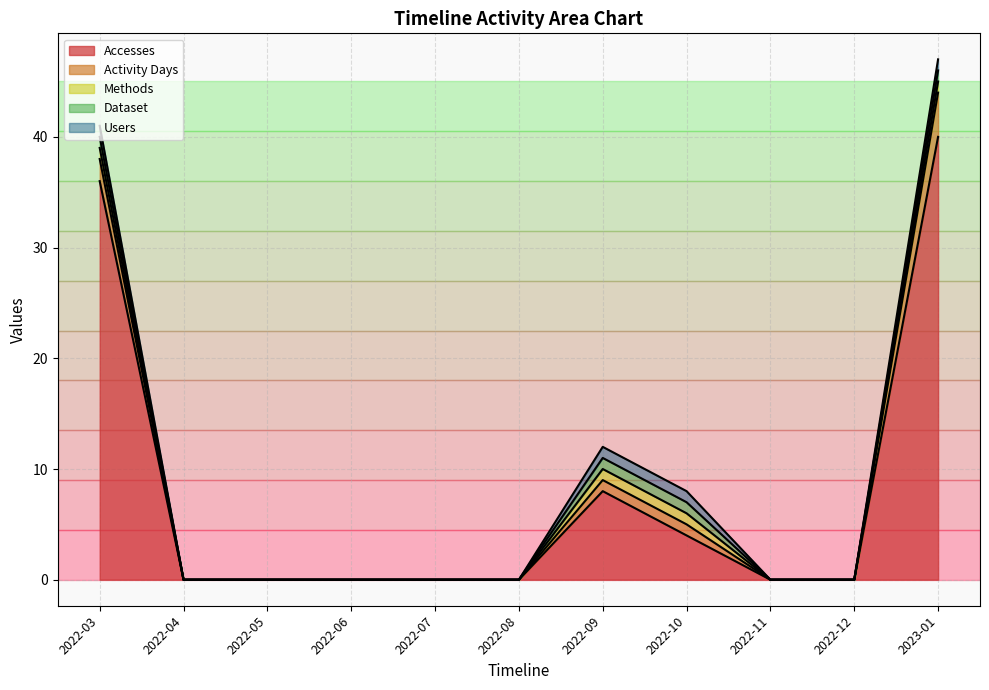

What is the greatest value displayed?

40